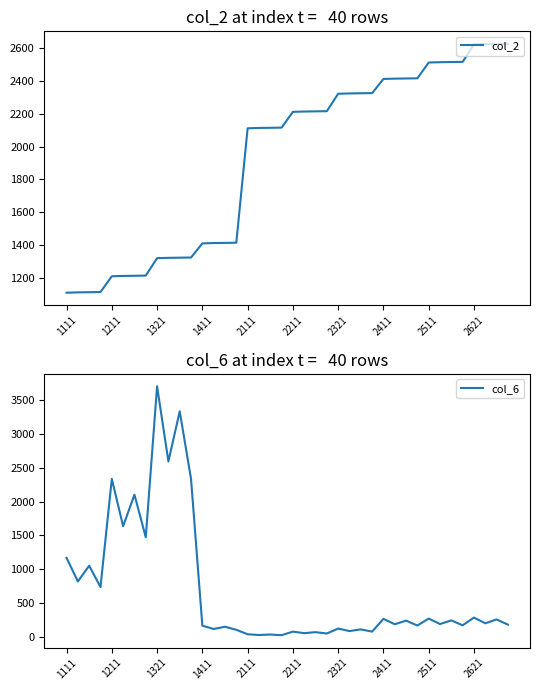

Is it true that col_6 equals 2334 at 11?

True